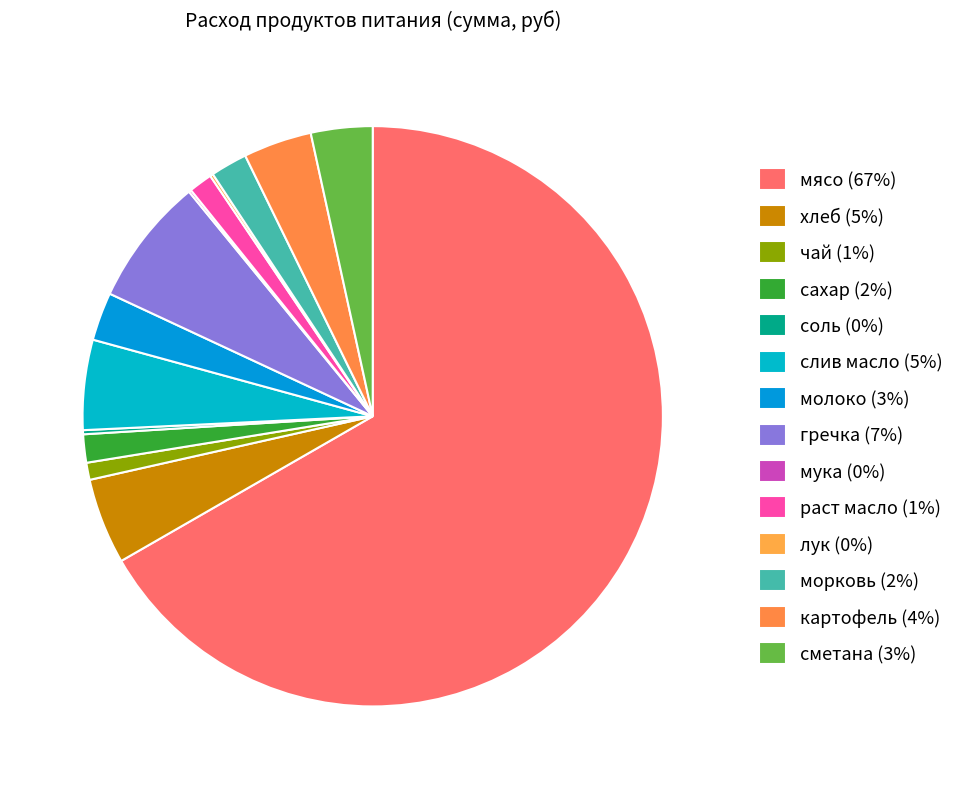

Does мясо represent more than half of the total?

Yes